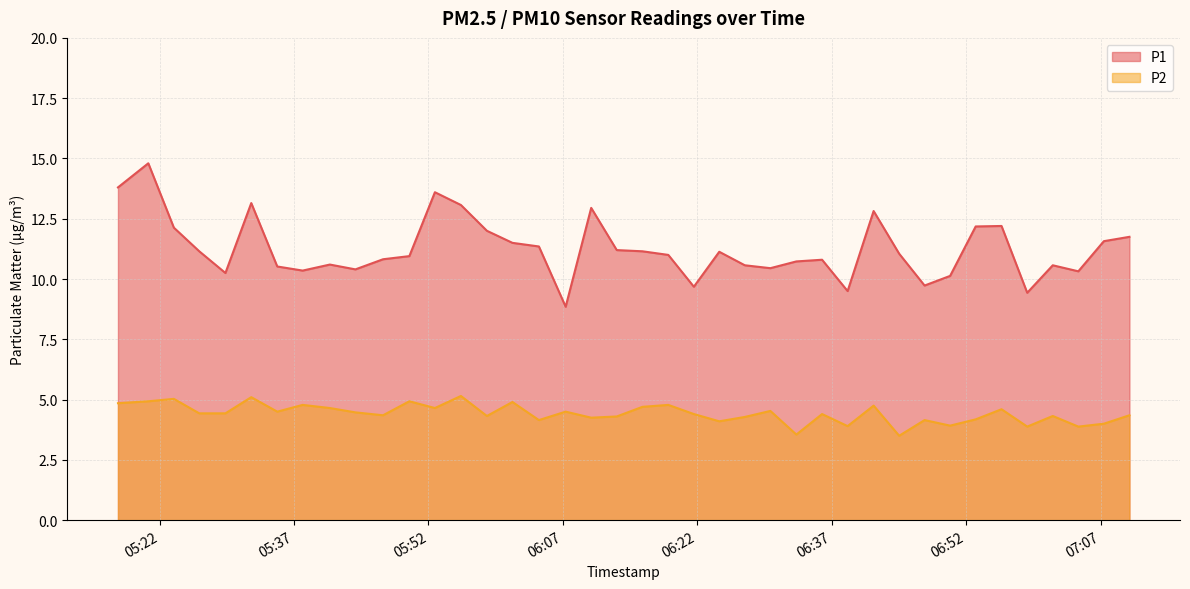

Rank the series by their maximum value, from lowest to highest.

P2, P1